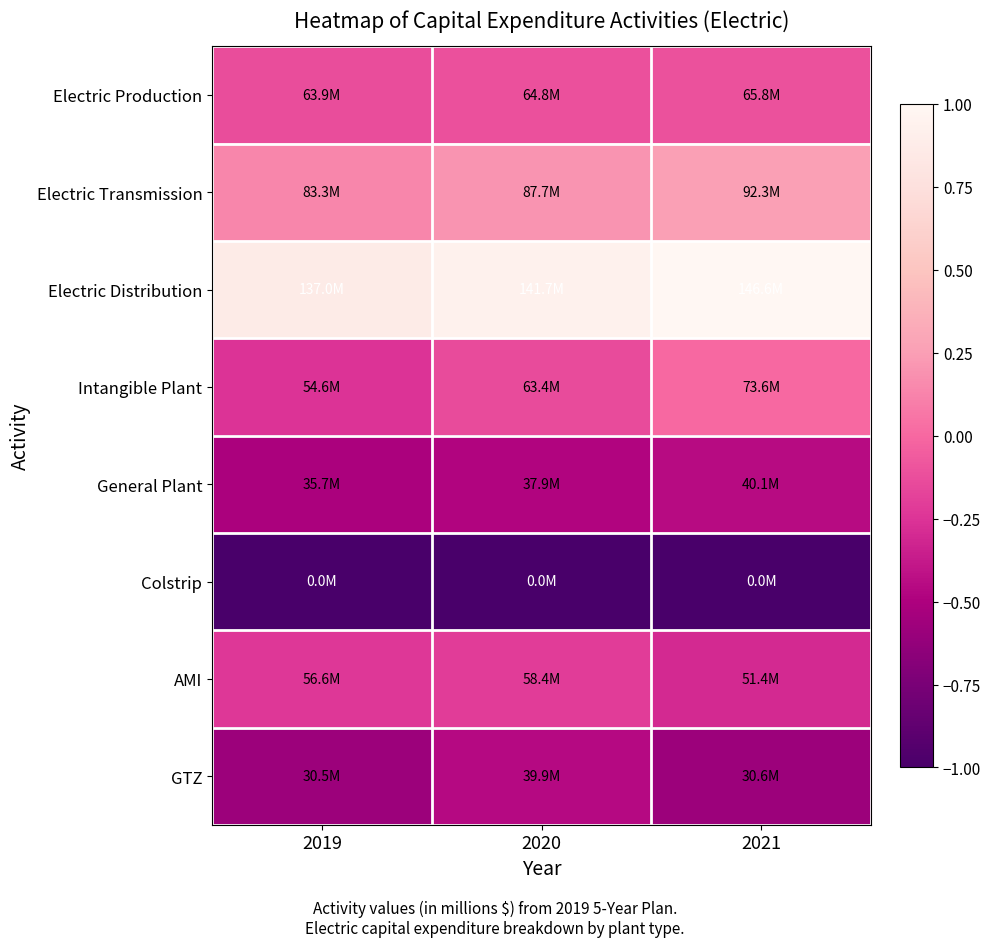

Reading right to left, extract all data points from this chart.

Electric Production: 2021=-0.1	2020=-0.1	2019=-0.1
Electric Transmission: 2021=0.3	2020=0.2	2019=0.1
Electric Distribution: 2021=1.0	2020=0.9	2019=0.9
Intangible Plant: 2021=0.0	2020=-0.1	2019=-0.3
General Plant: 2021=-0.5	2020=-0.5	2019=-0.5
Colstrip: 2021=-1.0	2020=-1.0	2019=-1.0
AMI: 2021=-0.3	2020=-0.2	2019=-0.2
GTZ: 2021=-0.6	2020=-0.5	2019=-0.6